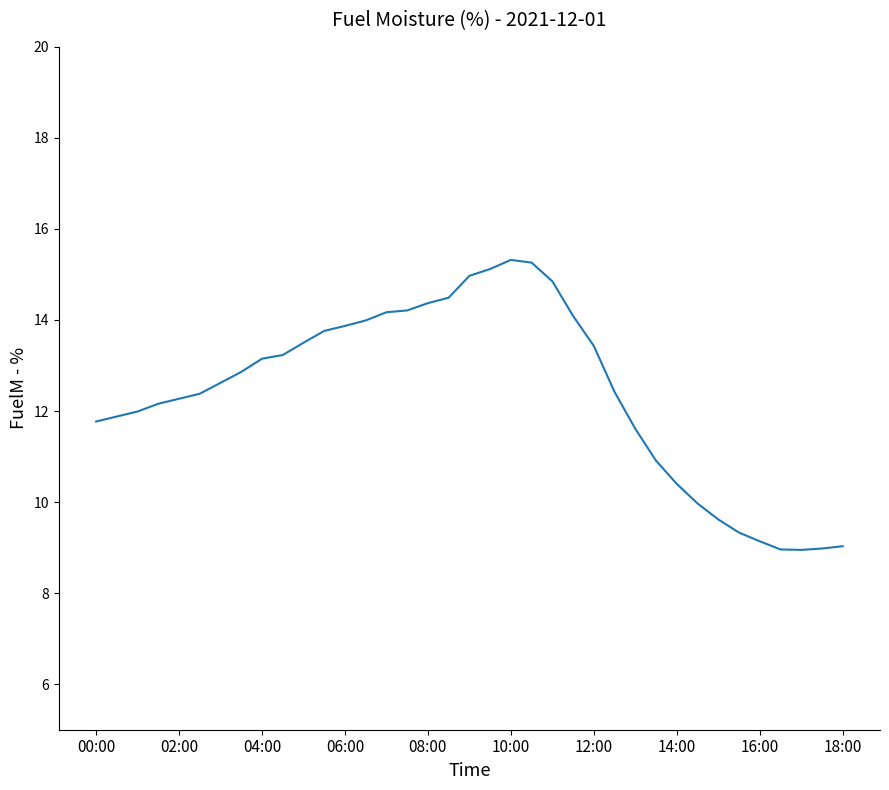

What is the difference between the maximum and minimum values?

6.4